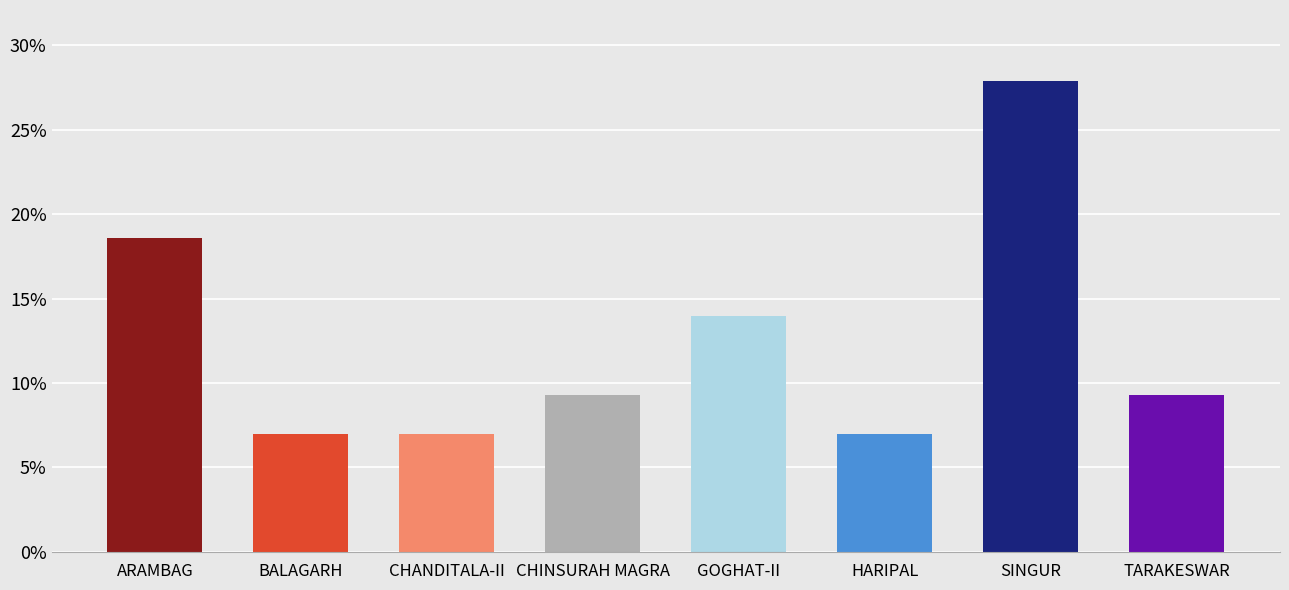

What is the difference between the second highest and second lowest values?

0.1